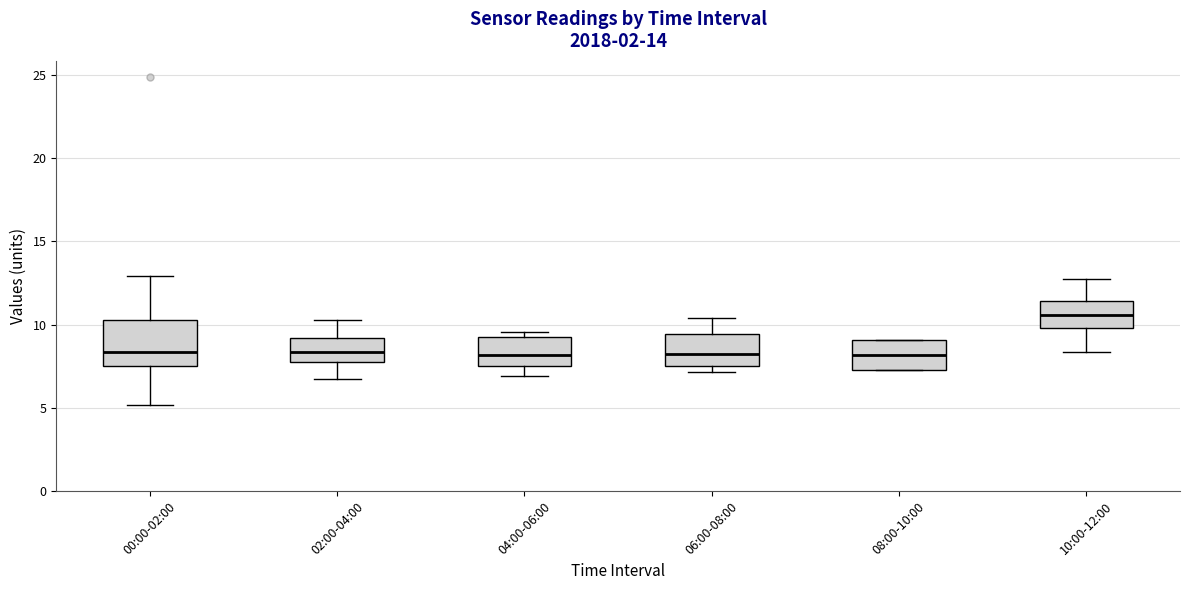

Which box is the tallest, from its lower edge to its upper edge?

00:00-02:00